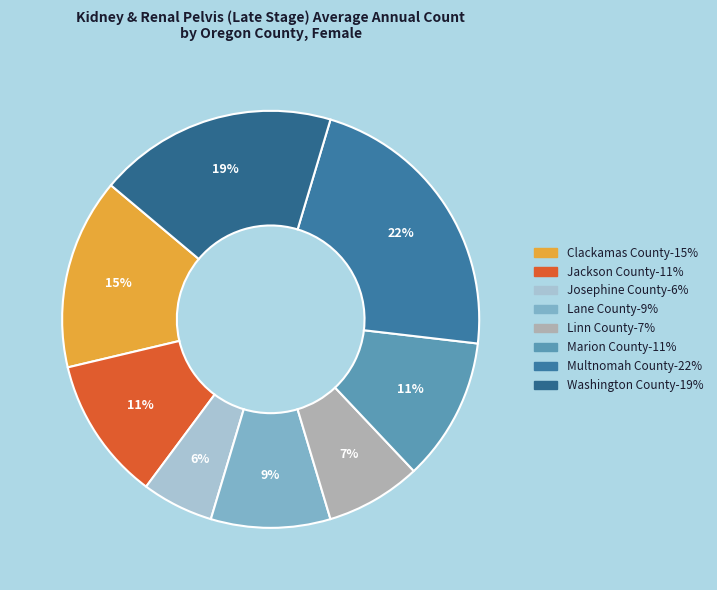

What portion of the pie excludes Linn County?

92.6%